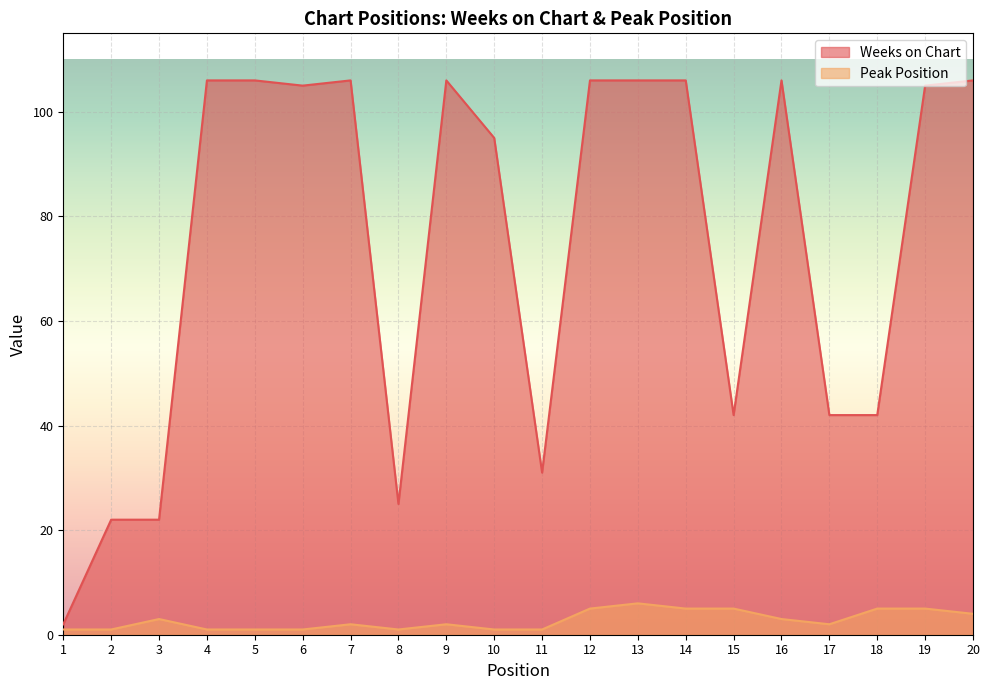

True or false: Weeks on Chart and Peak Position intersect in this chart.

False